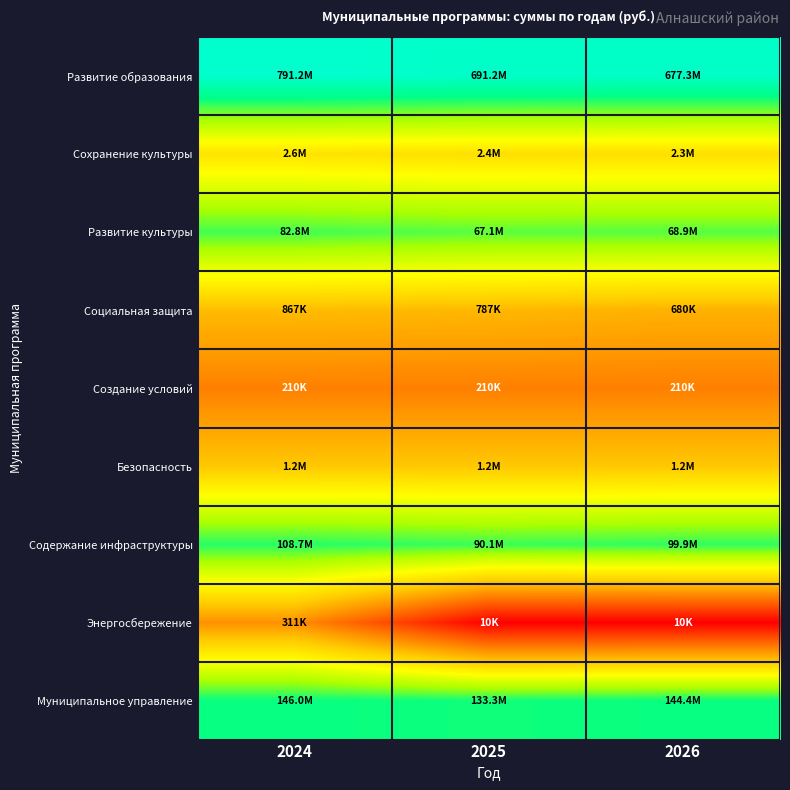

Count the number of data series in this chart.

9